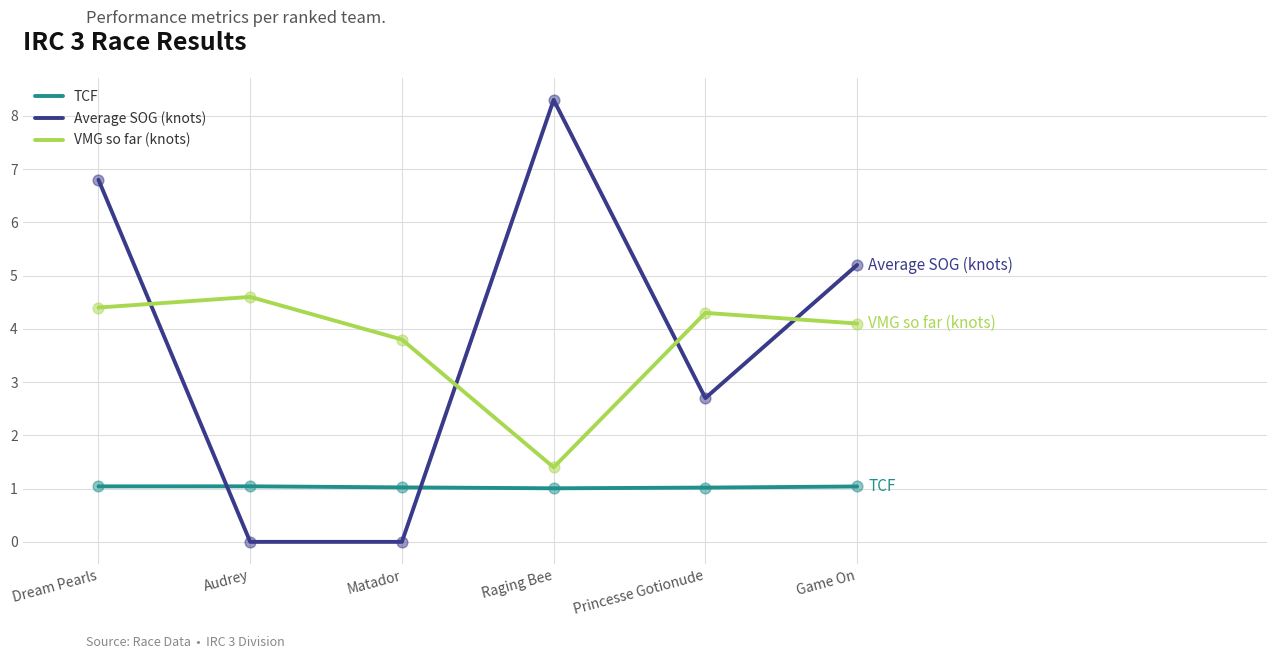

Which series changed the most between Audrey and Game On?

Average SOG (knots)